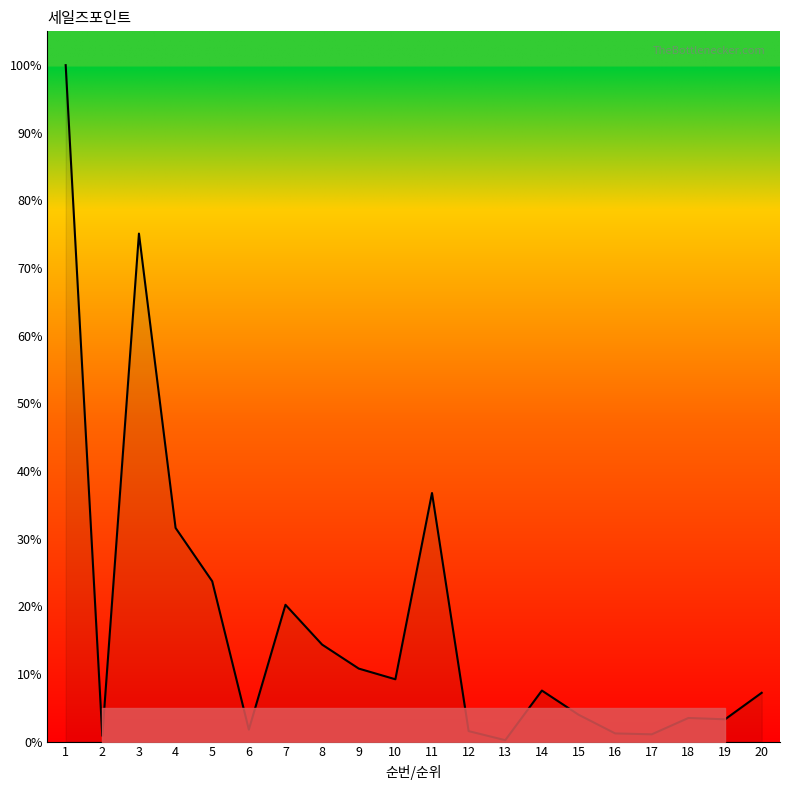

The value at 11 is 36.7. True or false?

True